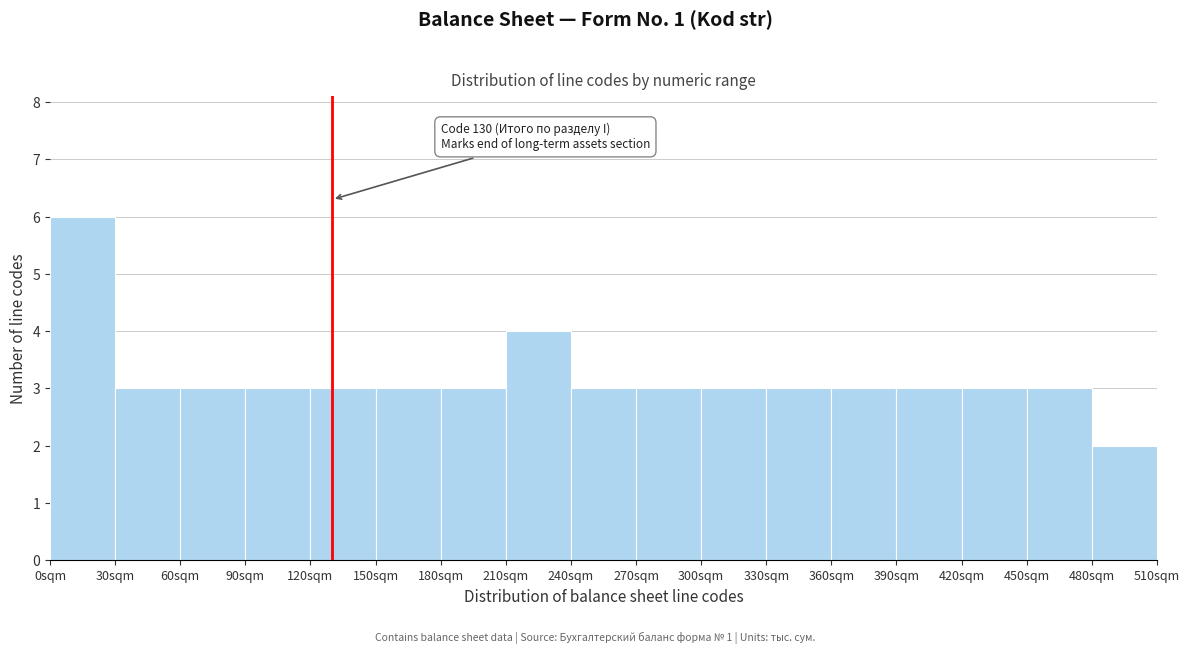

Over which range of the x-axis is the bar tallest?

0 to 30